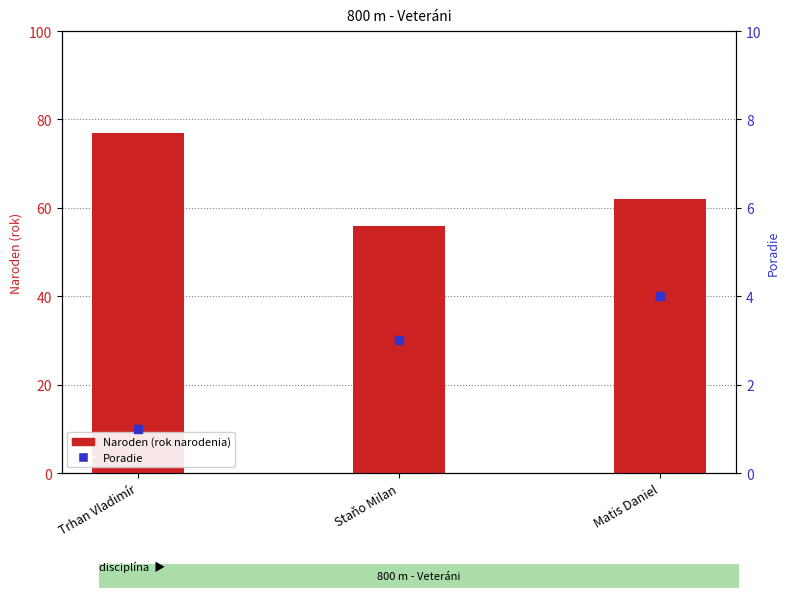

Which series contains the lowest Y value?

Poradie